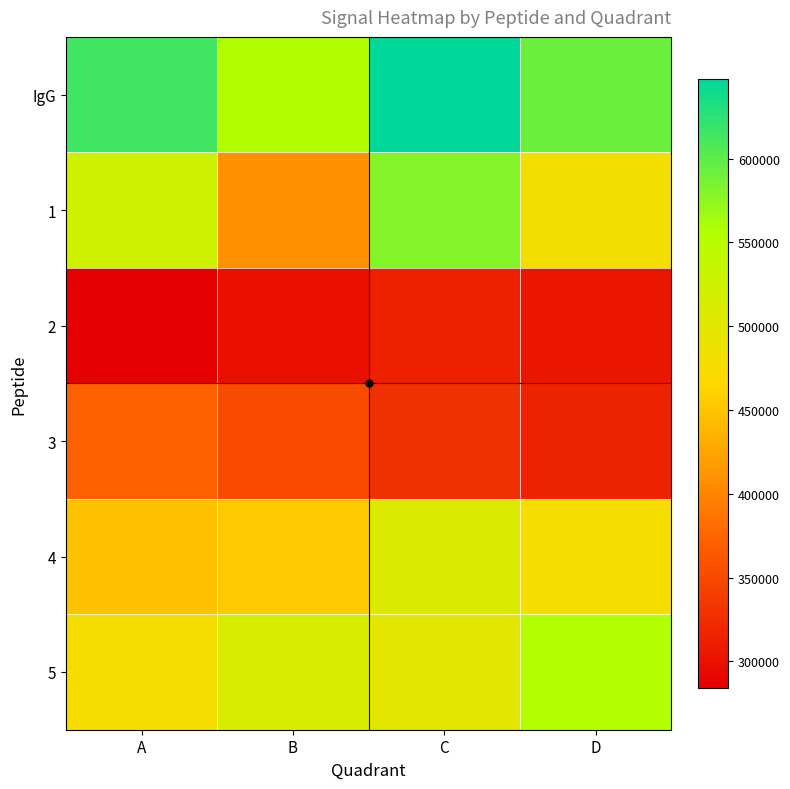

At how many categories does at least one series exceed 495614?

4